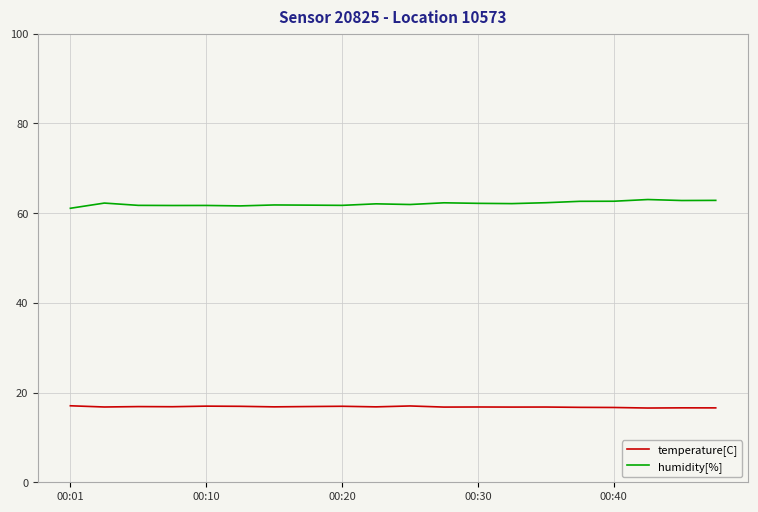

List the series in order of their overall mean, highest first.

humidity[%], temperature[C]